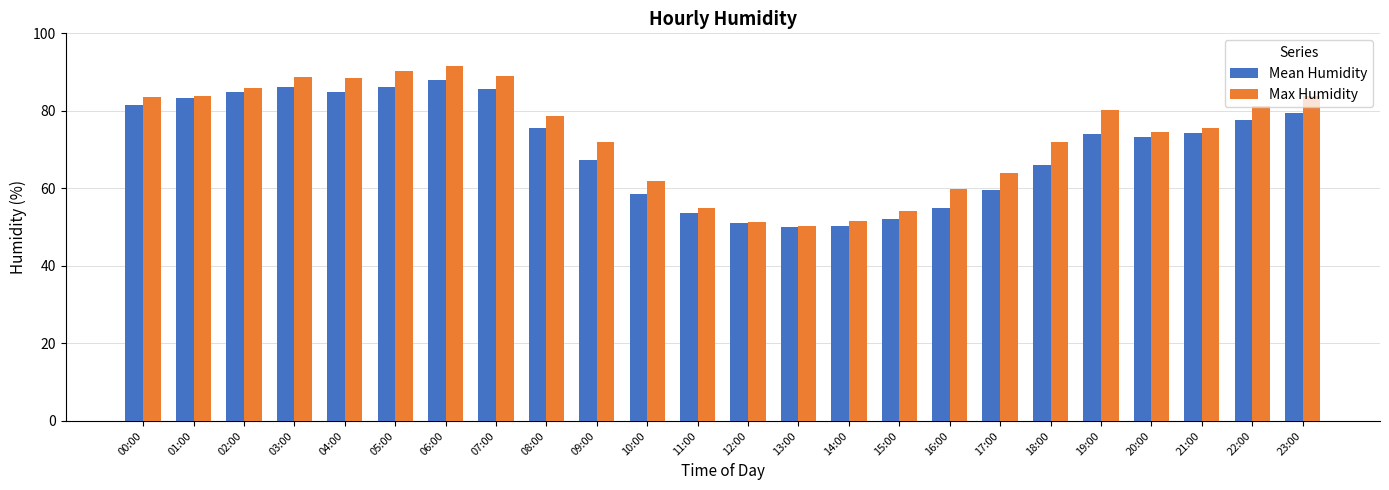

What is the sum of all Max Humidity values?

1767.7